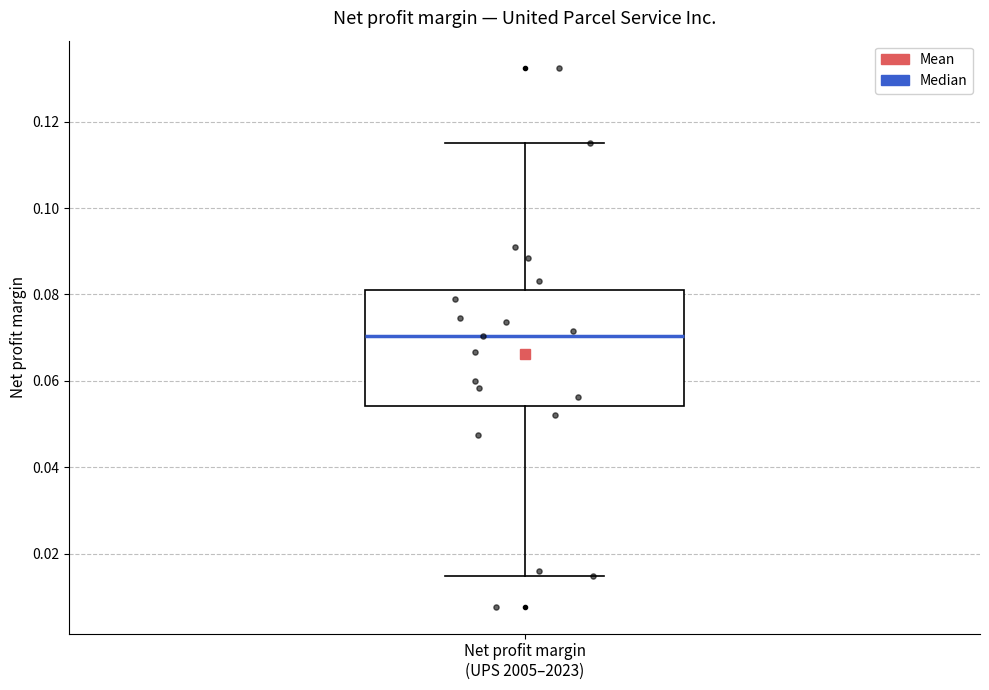

Read this box plot against the y-axis: the position of the median line, the range covered by the box, and the ends of both whiskers. The values are not printed on the chart, so give them approximately, as read against the axis.

median 0.070, box 0.054 to 0.080, whiskers 0.014 to 0.116